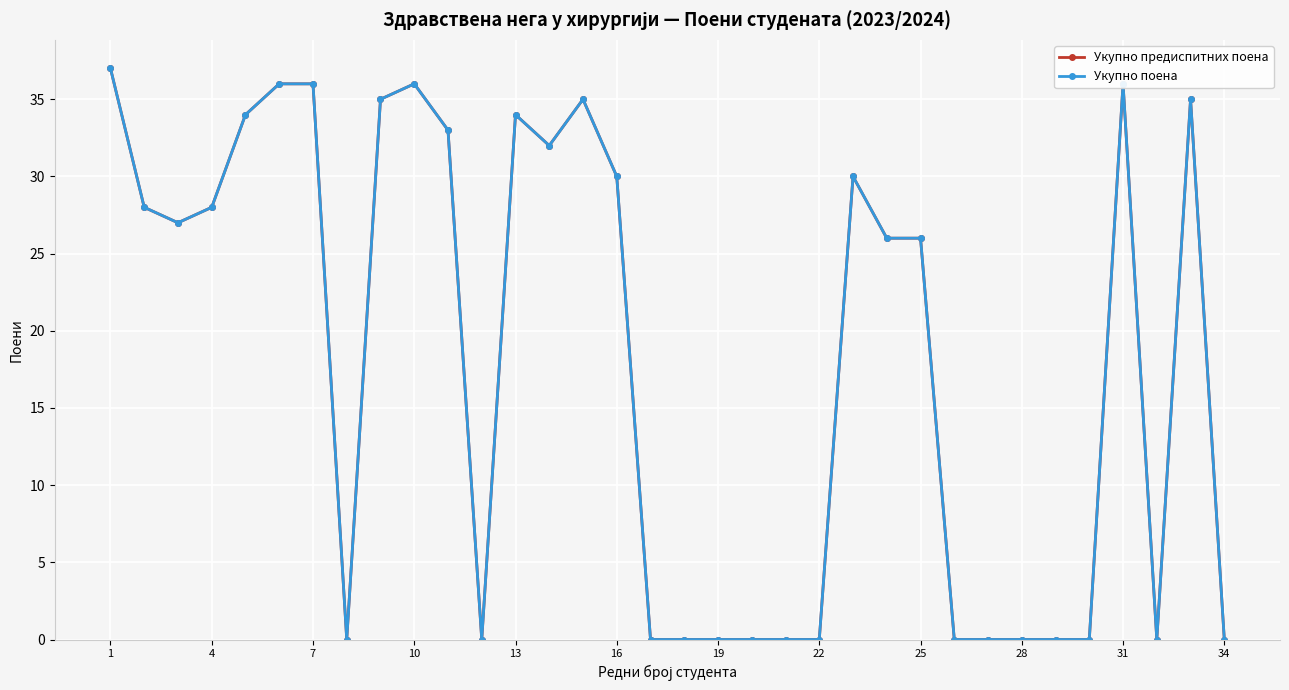

Reading left to right, extract all data points from this chart.

Укупно предиспитних поена: 37	28	27	28	34	36	36	0	35	36	33	0	34	32	35	30	0	0	0	0	0	0	30	26	26	0	0	0	0	0	36	0	35	0
Укупно поена: 37	28	27	28	34	36	36	0	35	36	33	0	34	32	35	30	0	0	0	0	0	0	30	26	26	0	0	0	0	0	36	0	35	0